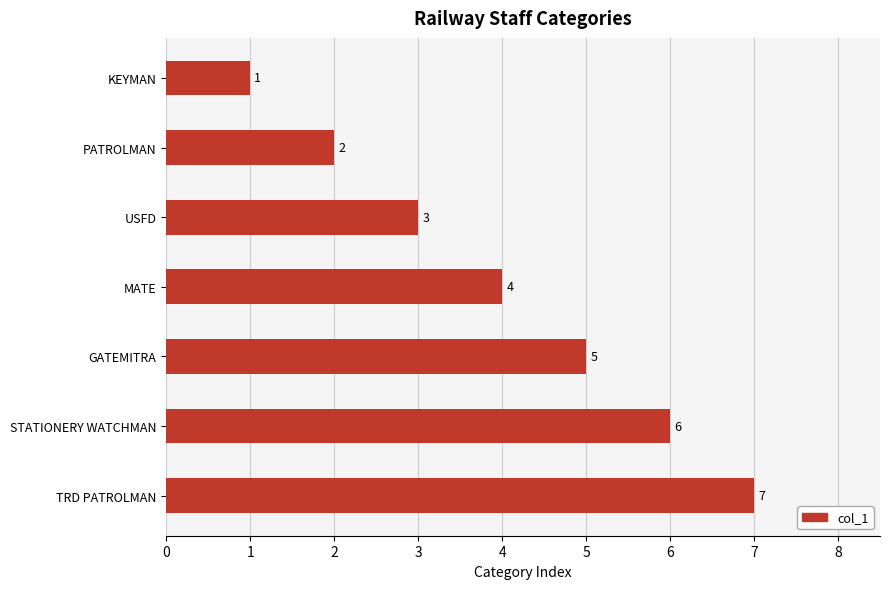

What is the maximum value shown in the chart?

7